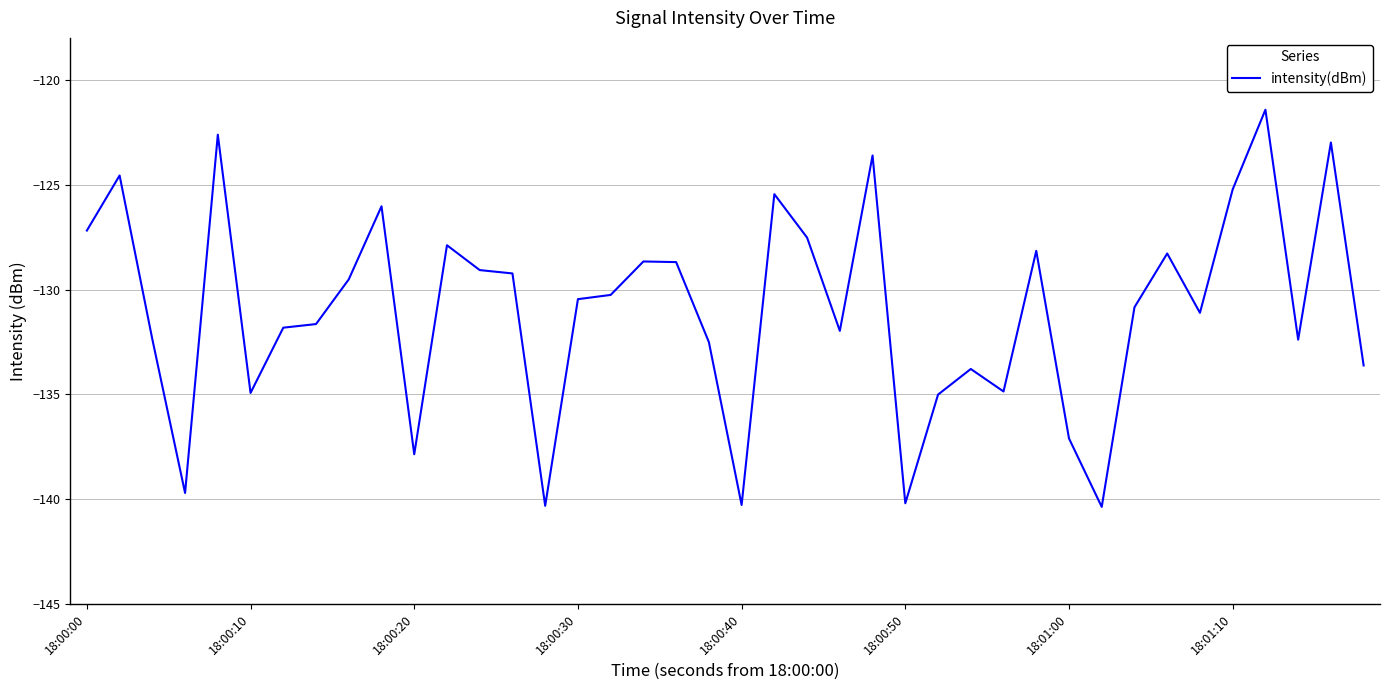

What is the difference between the maximum and minimum values?

18.9